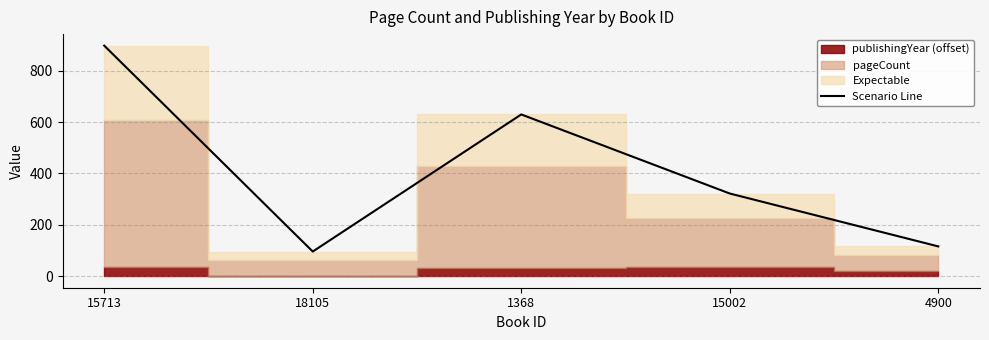

Reading left to right, what are all the values shown in this chart?

898	96	630	322	116